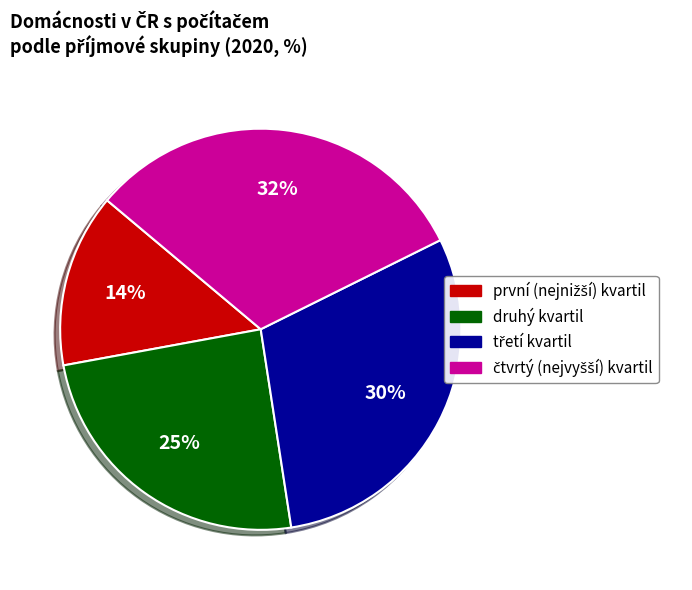

Is it true that druhý kvartil is 37% of the pie?

False